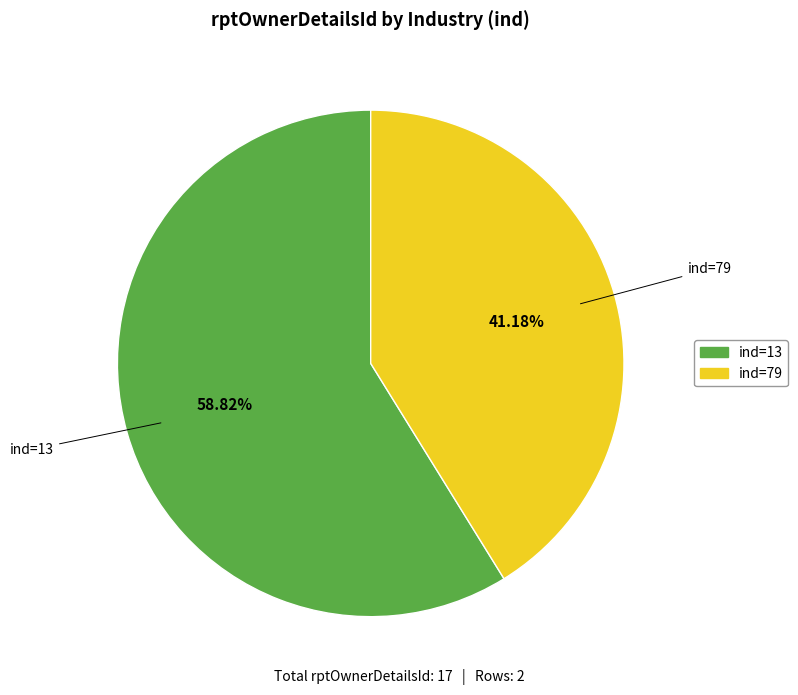

Is there a majority slice in this chart?

Yes